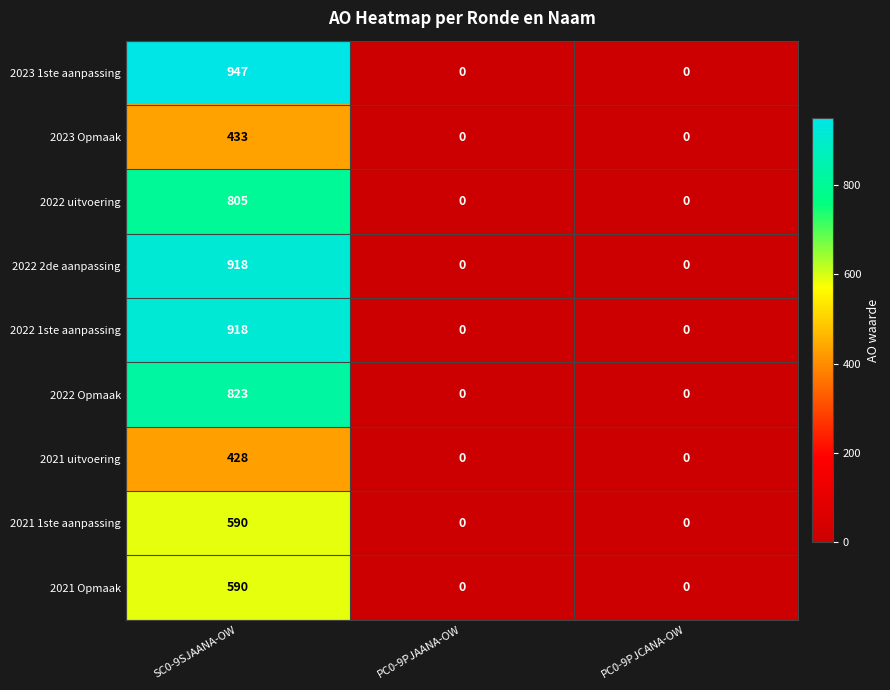

What is the highest value of the 2023 1ste aanpassing series?

947